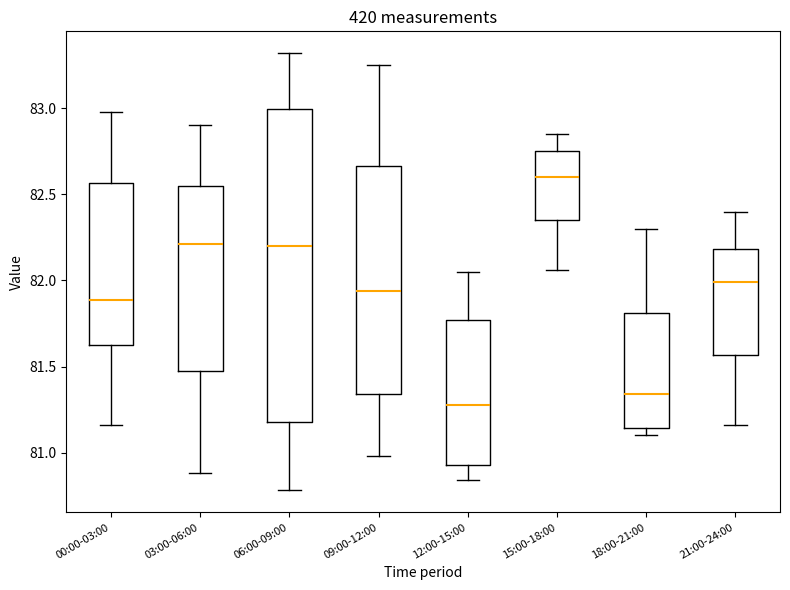

Which box has the highest median line?

15:00-18:00